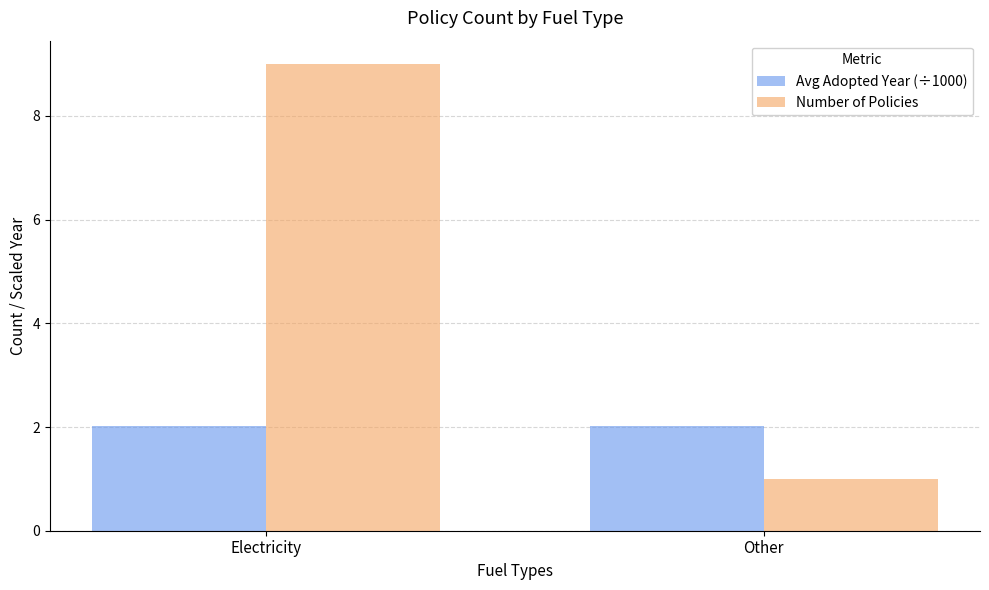

Which series has the largest total across all categories?

Number of Policies